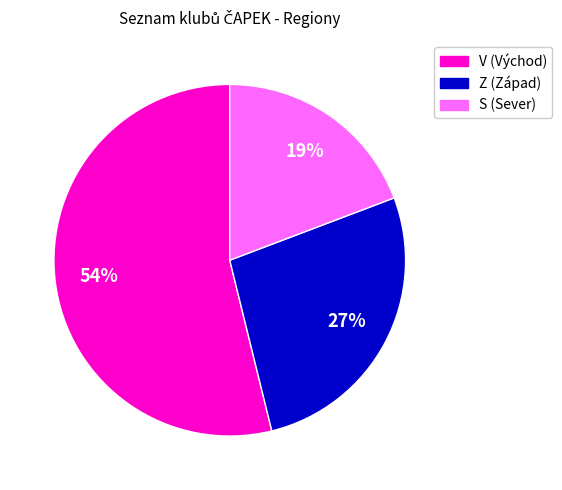

Which has a higher value, S or V?

V